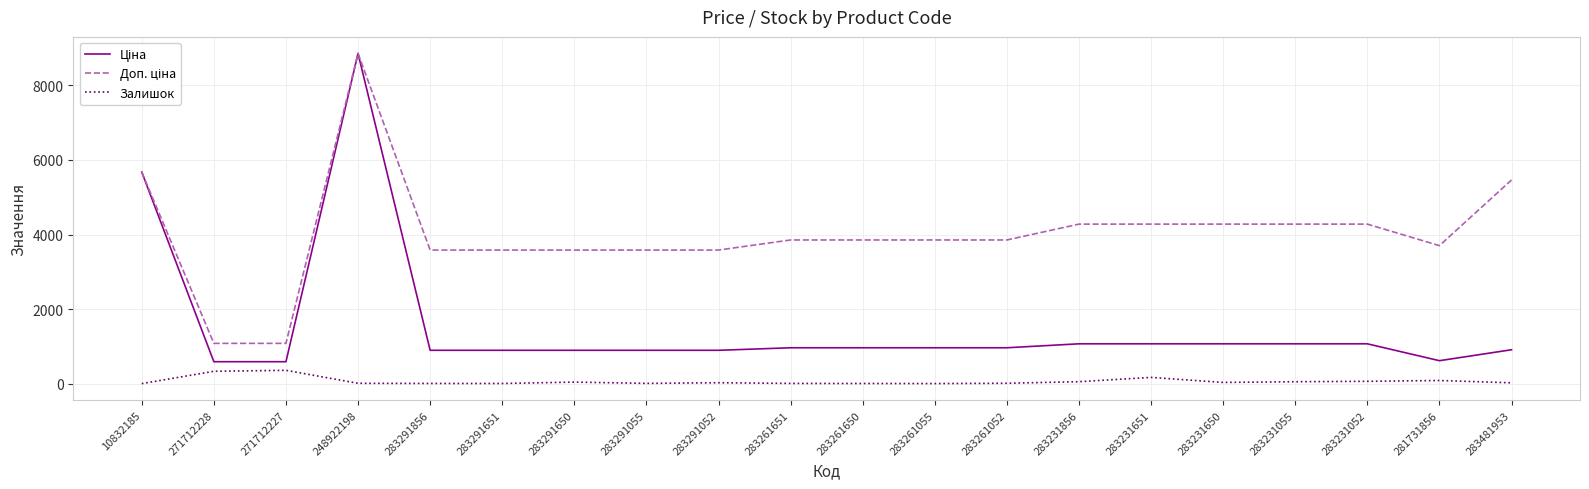

At how many categories does at least one series exceed 1318?

18